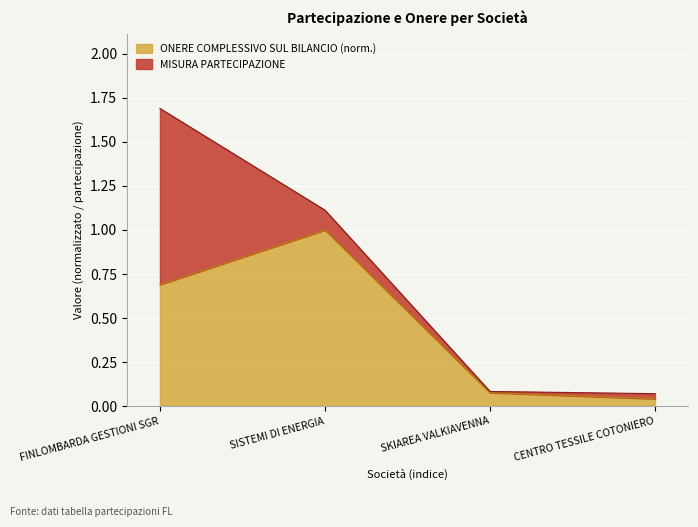

At which category is the sum across all series the highest?

FINLOMBARDA GESTIONI SGR